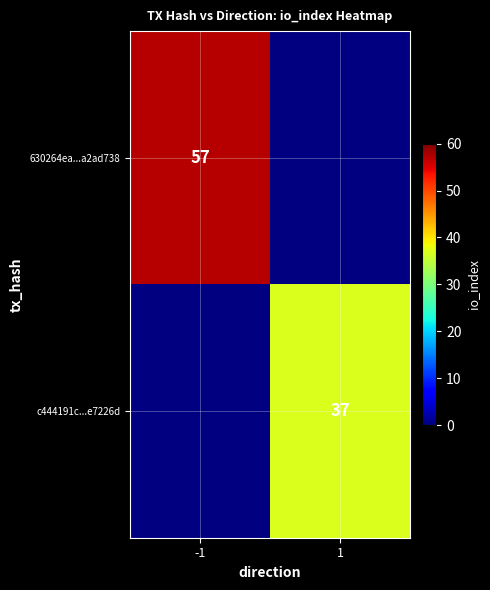

True or false: 630264ea...a2ad738 has a value of 57 at -1.

True